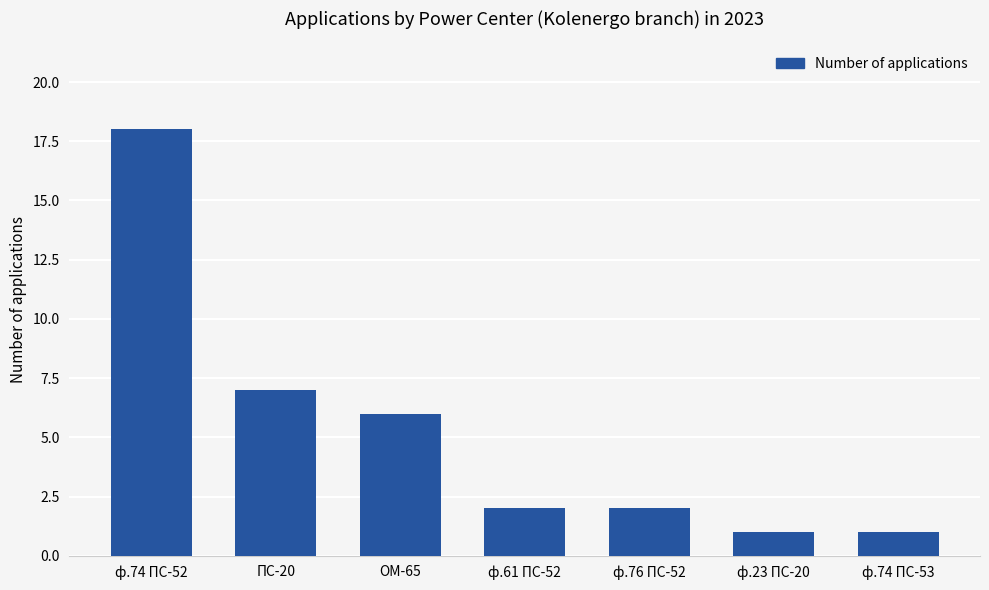

Is it true that the value at ф.23 ПС-20 is 2?

False